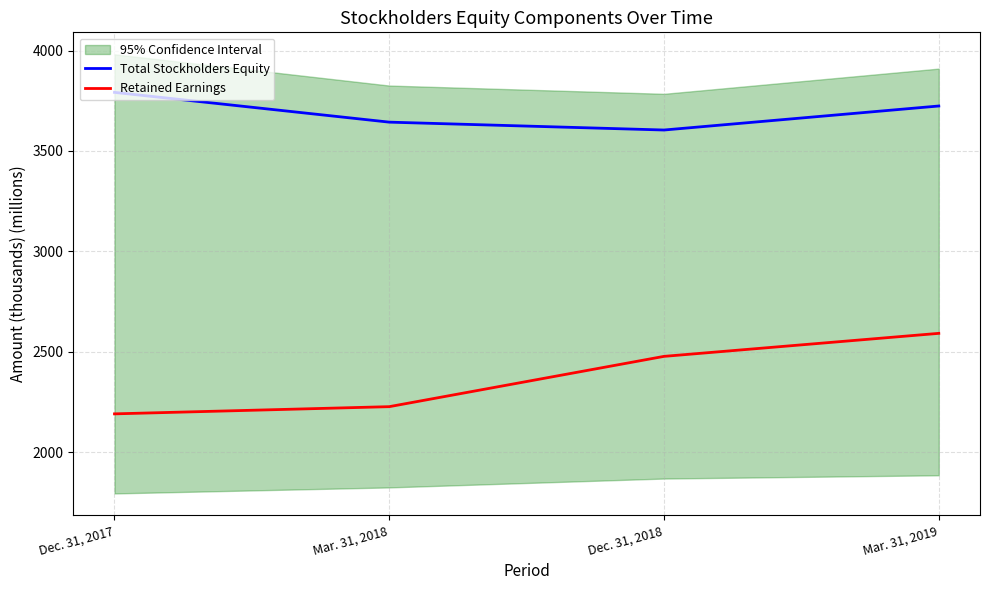

What value does the Total Stockholders Equity series have at Dec. 31, 2018?

3604.2